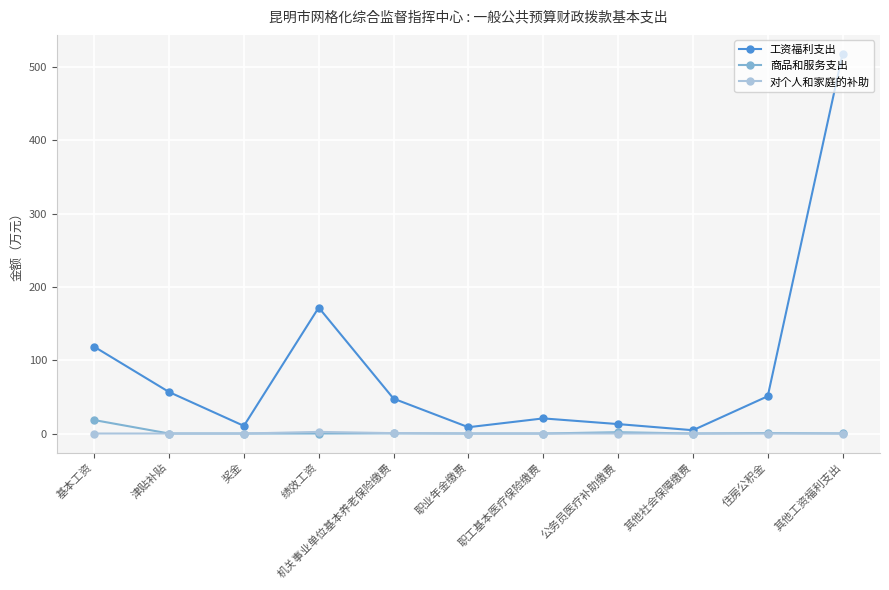

True or false: 工资福利支出 has more than 1 interior local peaks.

True